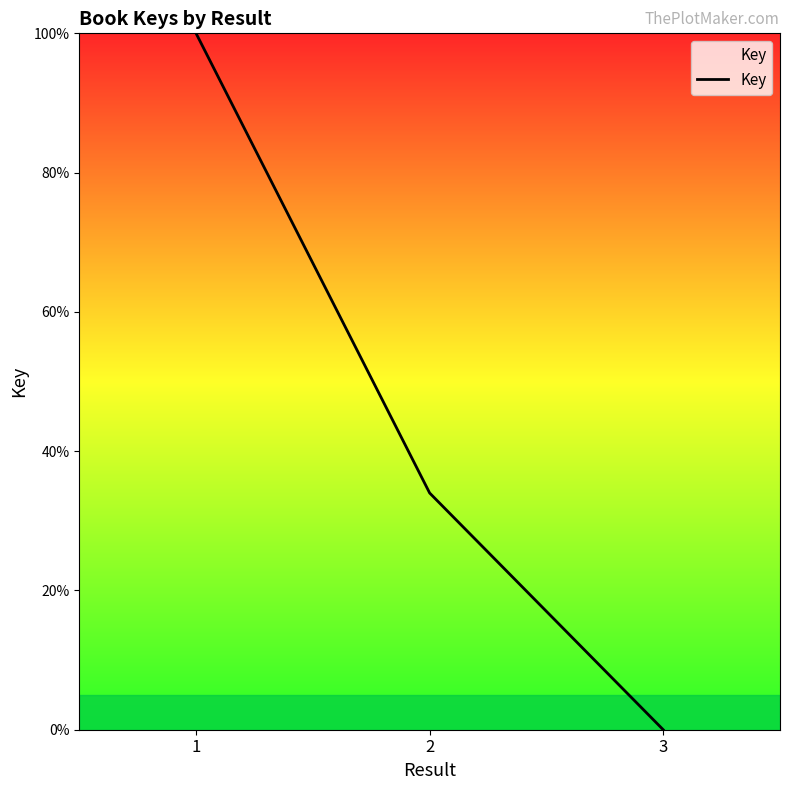

Rank the categories by value from lowest to highest.

3, 2, 1